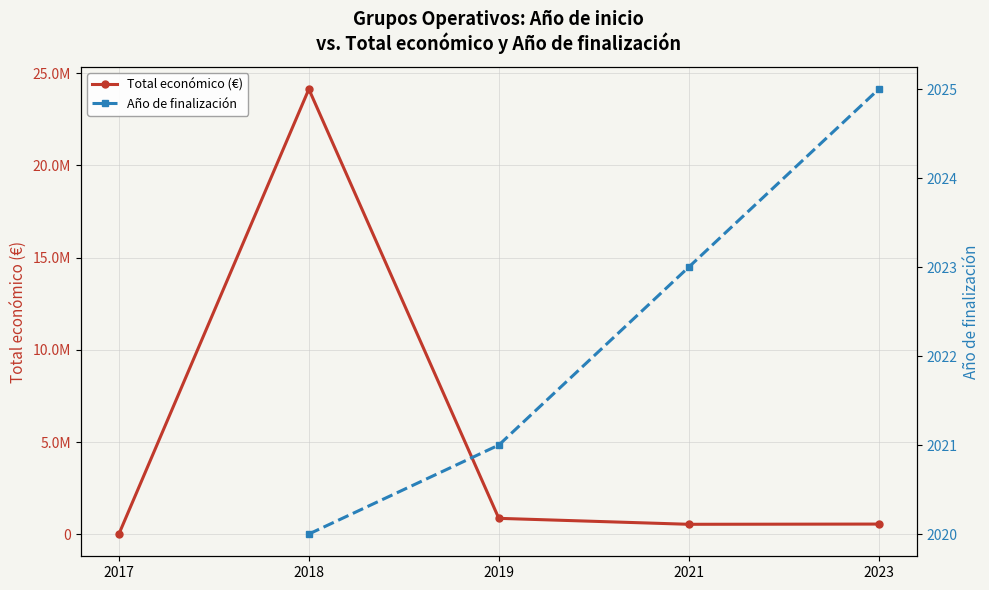

True or false: Año de finalización and Total económico (€) cross at least once.

False